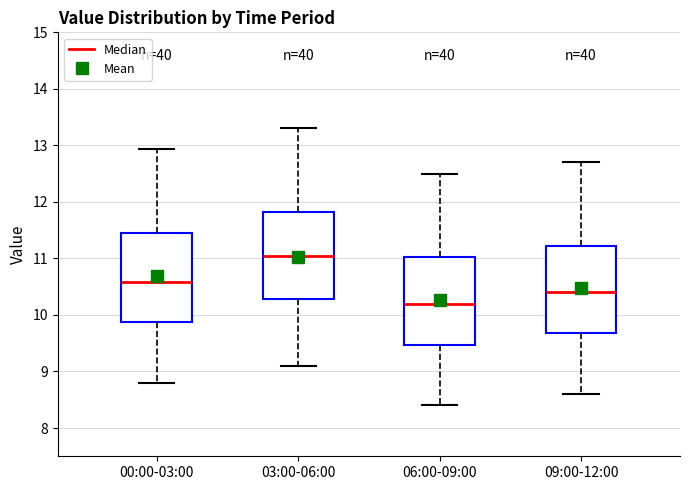

Reading left to right, read every box against the y-axis: the position of its median line, the range the box covers, and the ends of its whiskers. The values are not printed on the chart, so give them approximately, as read against the axis.

00:00-03:00: median 10.6, box 9.9 to 11.4, whiskers 8.8 to 12.9
03:00-06:00: median 11.1, box 10.3 to 11.8, whiskers 9.1 to 13.3
06:00-09:00: median 10.2, box 9.5 to 11.0, whiskers 8.4 to 12.5
09:00-12:00: median 10.4, box 9.7 to 11.2, whiskers 8.6 to 12.7